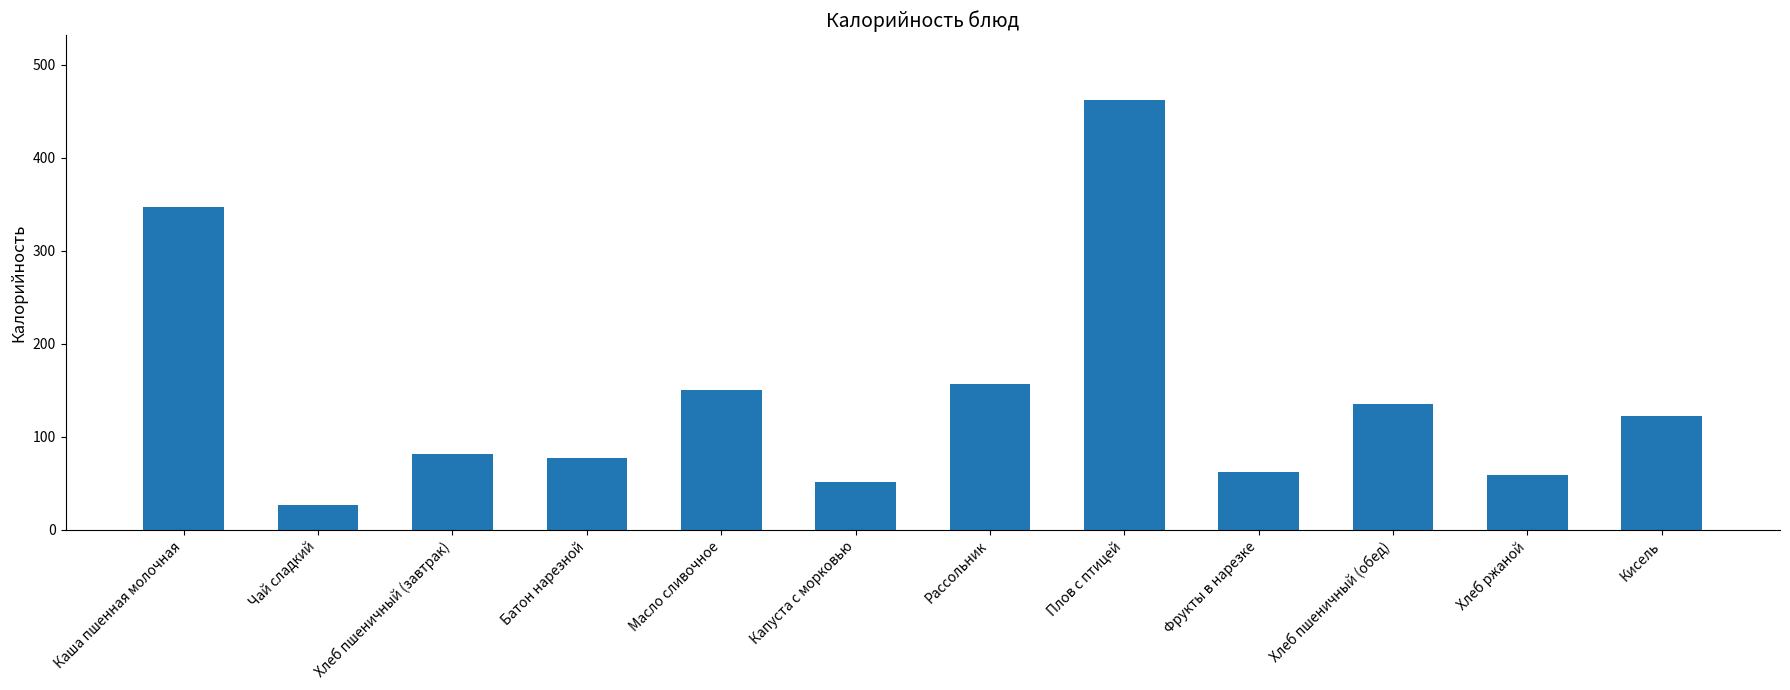

Read the value at Кисель.

122.0